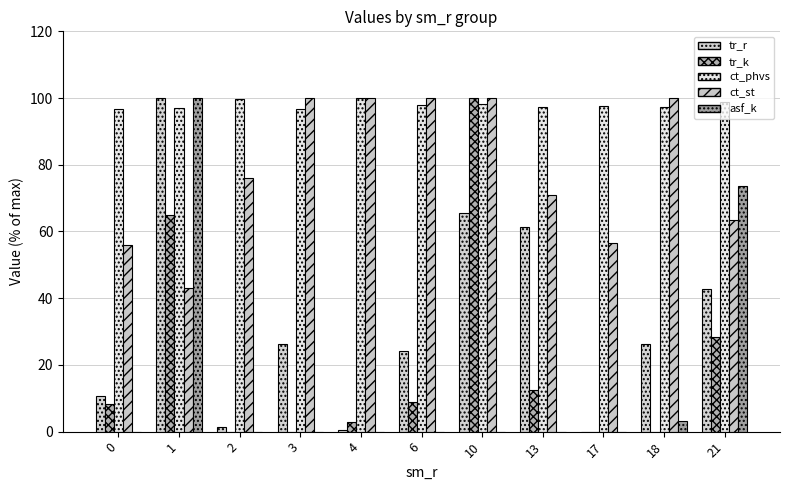

Rank the series at 17 from highest to lowest value.

ct_phvs, ct_st, tr_r, tr_k, asf_k